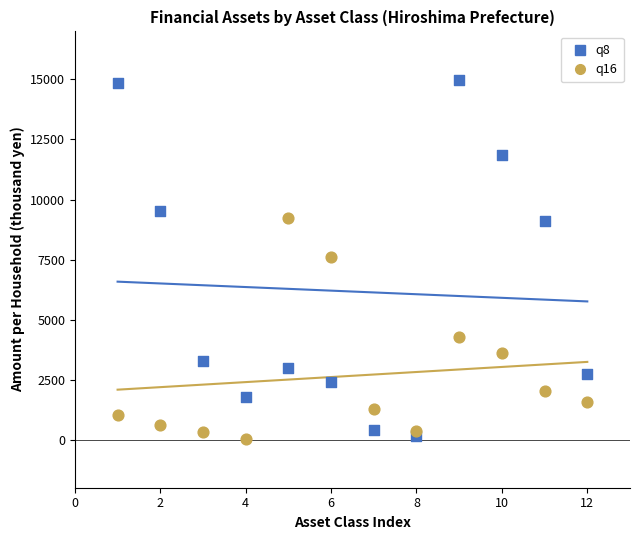

Which series contains the highest Y value?

q8